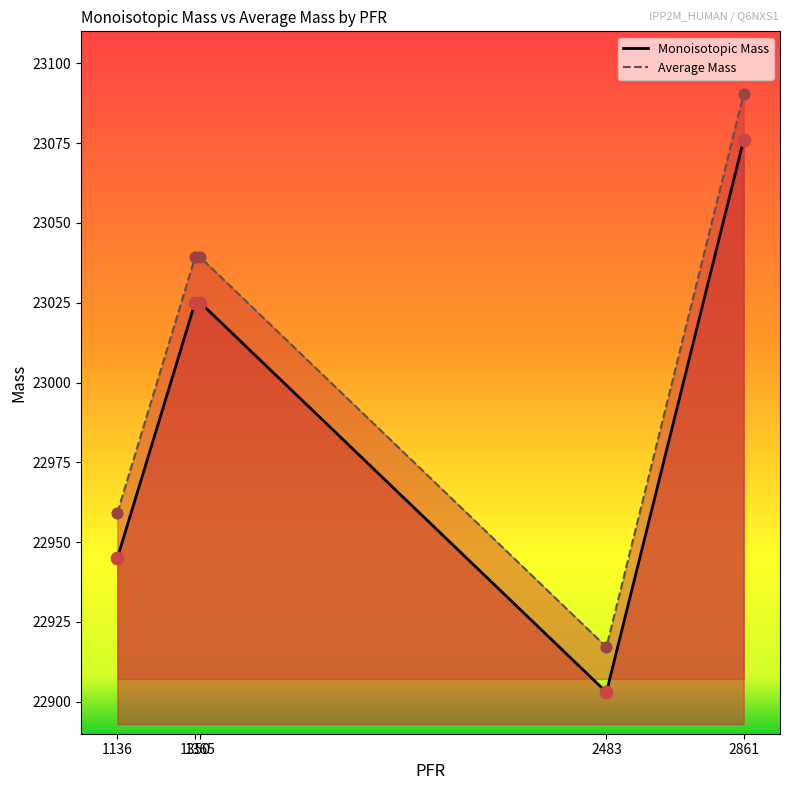

What are all the series names shown in the legend?

Monoisotopic Mass, Average Mass